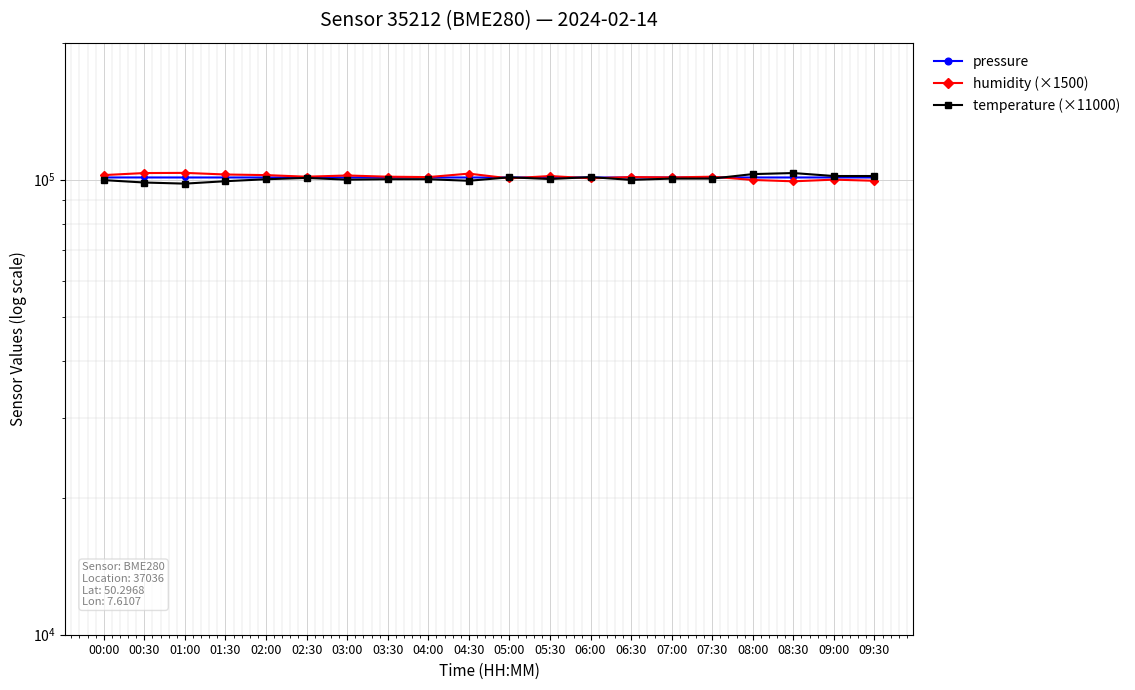

True or false: humidity (×1500) has a value of 62874.8 at 04:00.

False